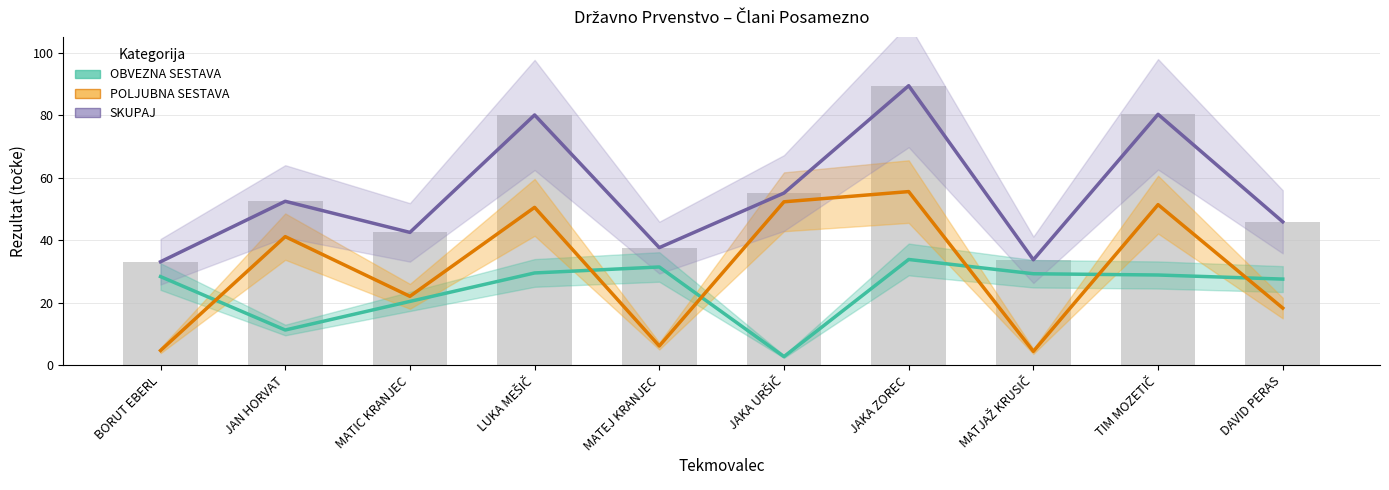

Where is POLJUBNA SESTAVA nearest to the value 30?

MATIC KRANJEC